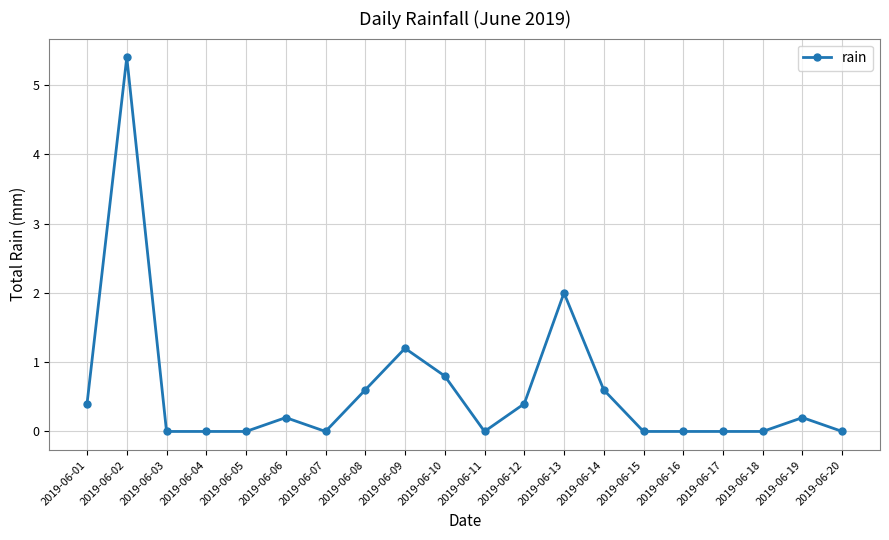

The chart shows a value of 0.4 at 2019-06-01. True or false?

True